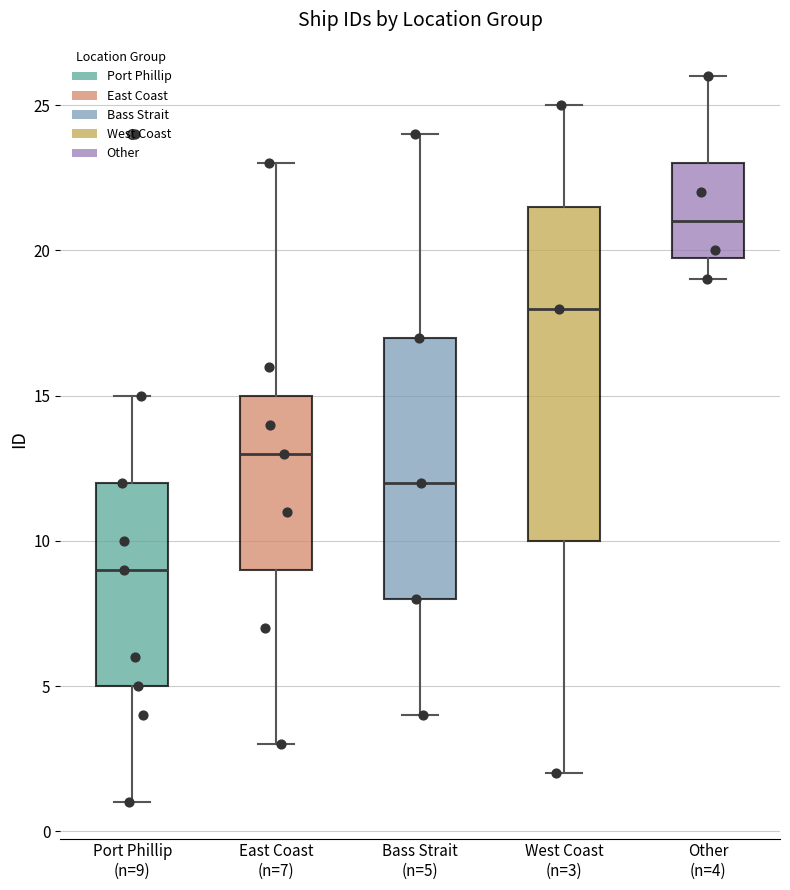

Reading left to right, transcribe this box plot: for each box, give where its median line is, the range the box spans, and where its two whiskers end, as read against the y-axis. The values are not printed on the chart, so give them approximately, as read against the axis.

Port Phillip (n=9): median 9.0, box 5.0 to 12.0, whiskers 1.0 to 15.0
East Coast (n=7): median 13.0, box 9.0 to 15.0, whiskers 3.0 to 23.0
Bass Strait (n=5): median 12.0, box 8.0 to 17.0, whiskers 4.0 to 24.0
West Coast (n=3): median 18.0, box 10.0 to 21.5, whiskers 2.0 to 25.0
Other (n=4): median 21.0, box 20.0 to 23.0, whiskers 19.0 to 26.0